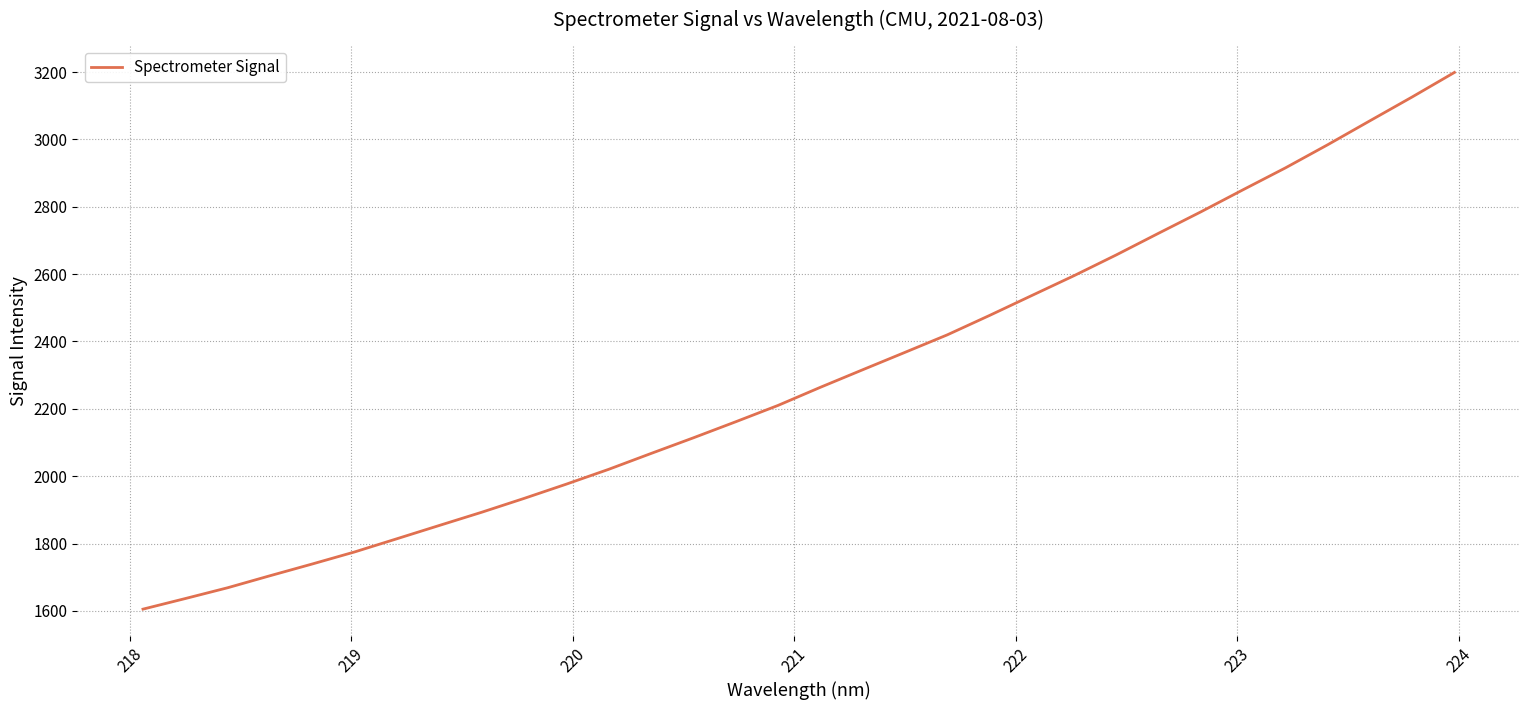

What is the greatest value displayed?

3199.0